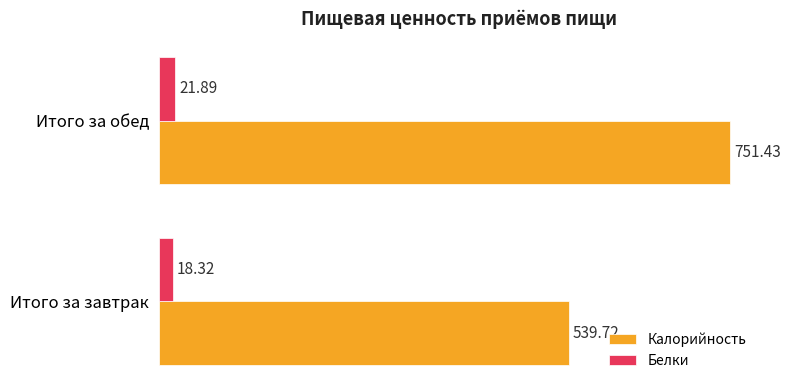

Is the value of Белки at Итого за обед greater than the value of Калорийность at Итого за завтрак?

No